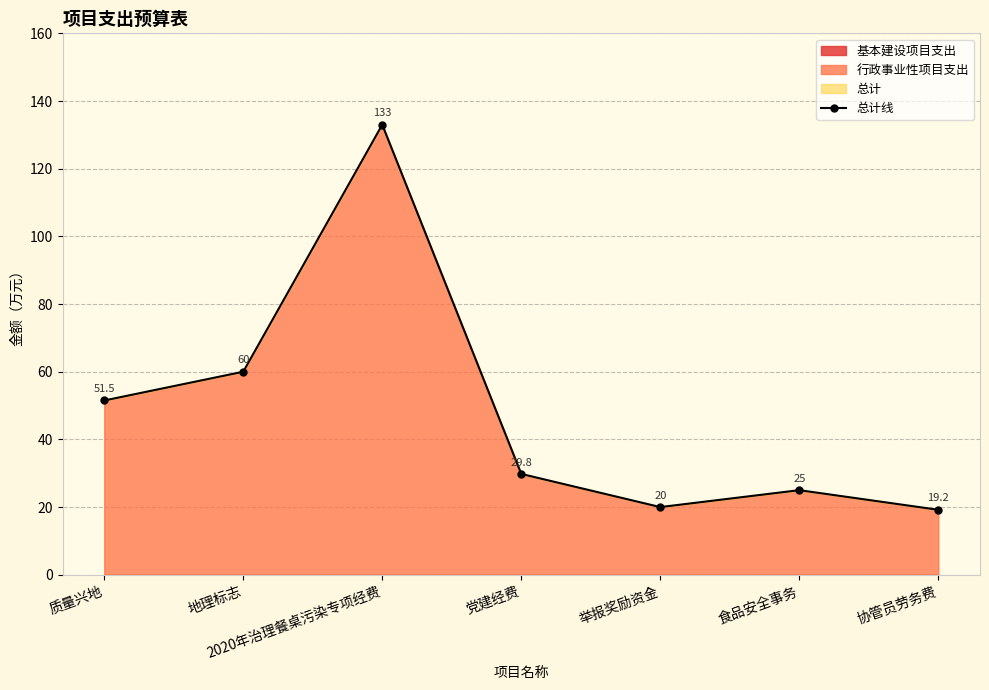

Reading left to right, what are all the values shown in this chart?

51.5	60.0	133.0	29.8	20.0	25.0	19.2